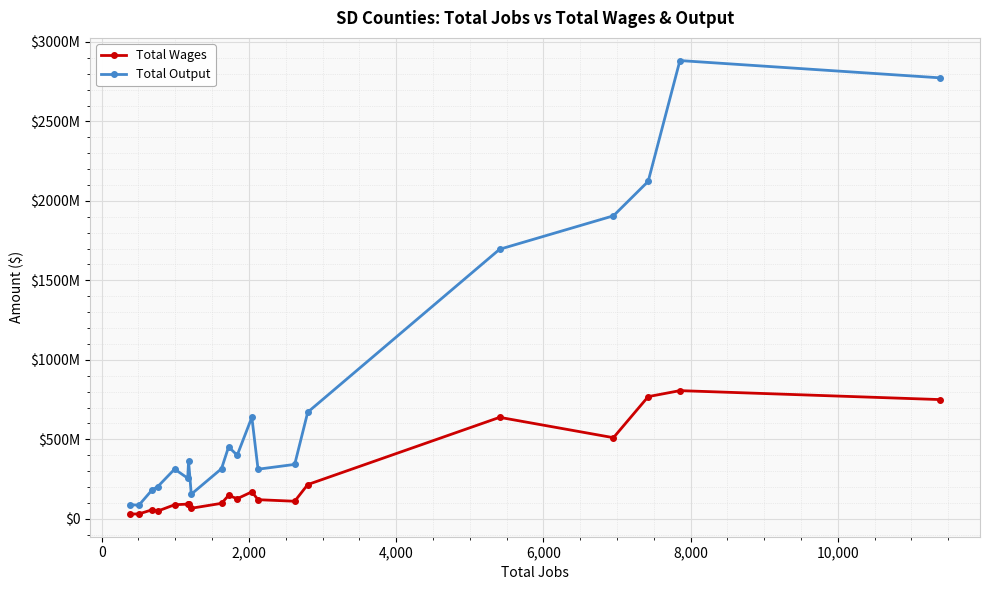

Rank the series by their average value, from highest to lowest.

Total Output, Total Wages